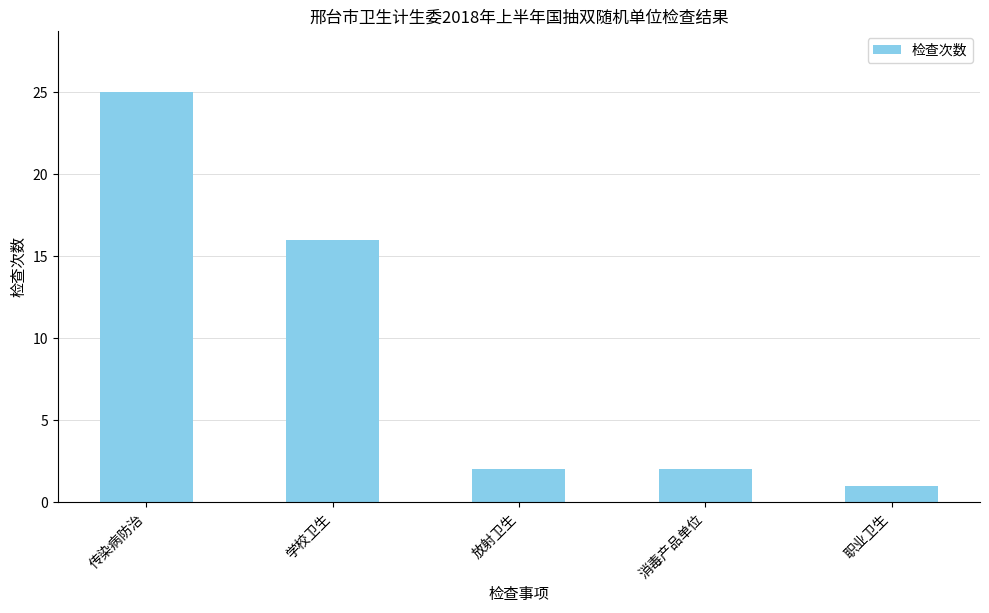

What is the average value?

9